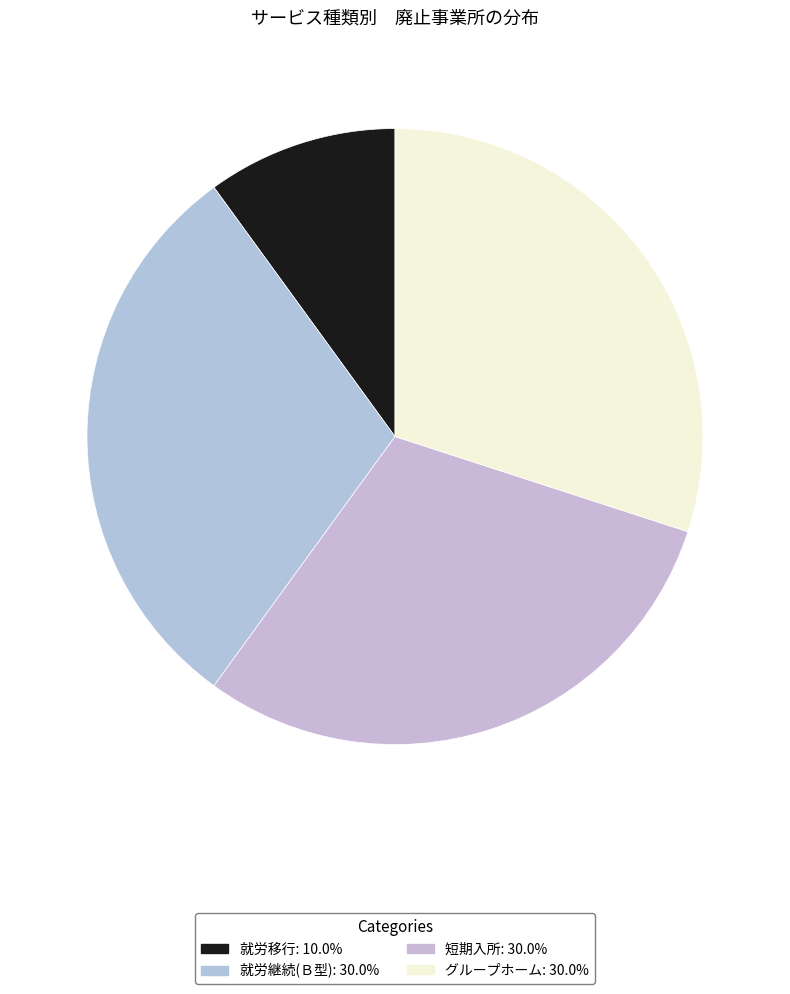

Combined, do 就労継続(Ｂ型) and 短期入所 account for over 50%?

Yes